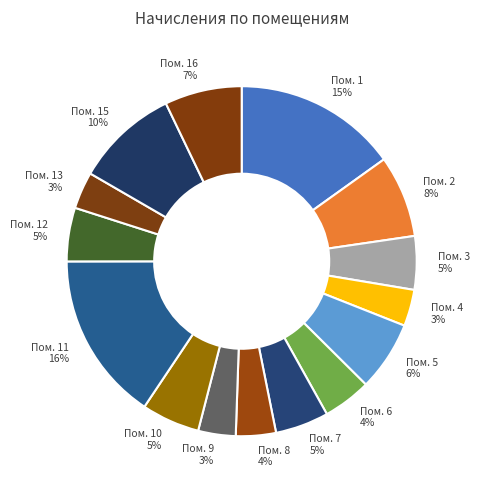

Which has a higher value, Пом. 2 or Пом. 9?

Пом. 2